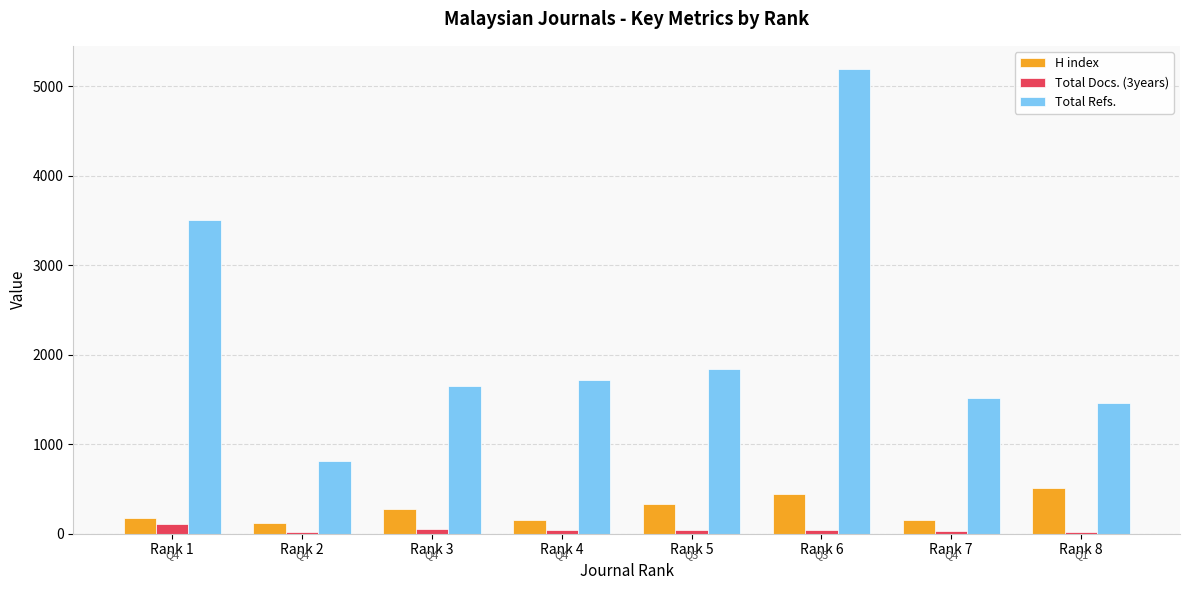

At which label does Total Docs. (3years) reach its peak?

Rank 1